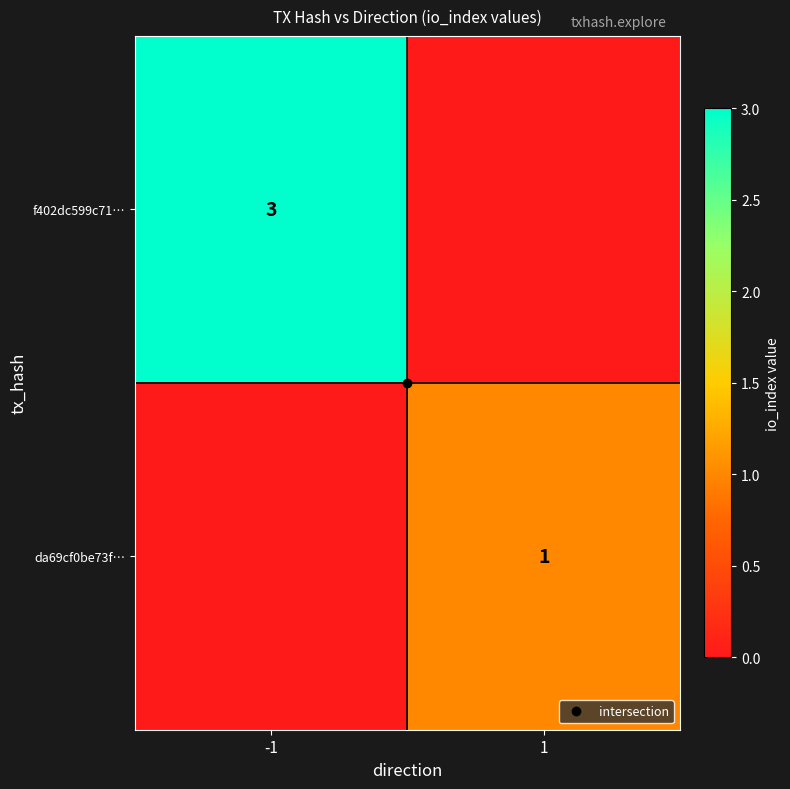

At which category is the sum across all series the highest?

-1